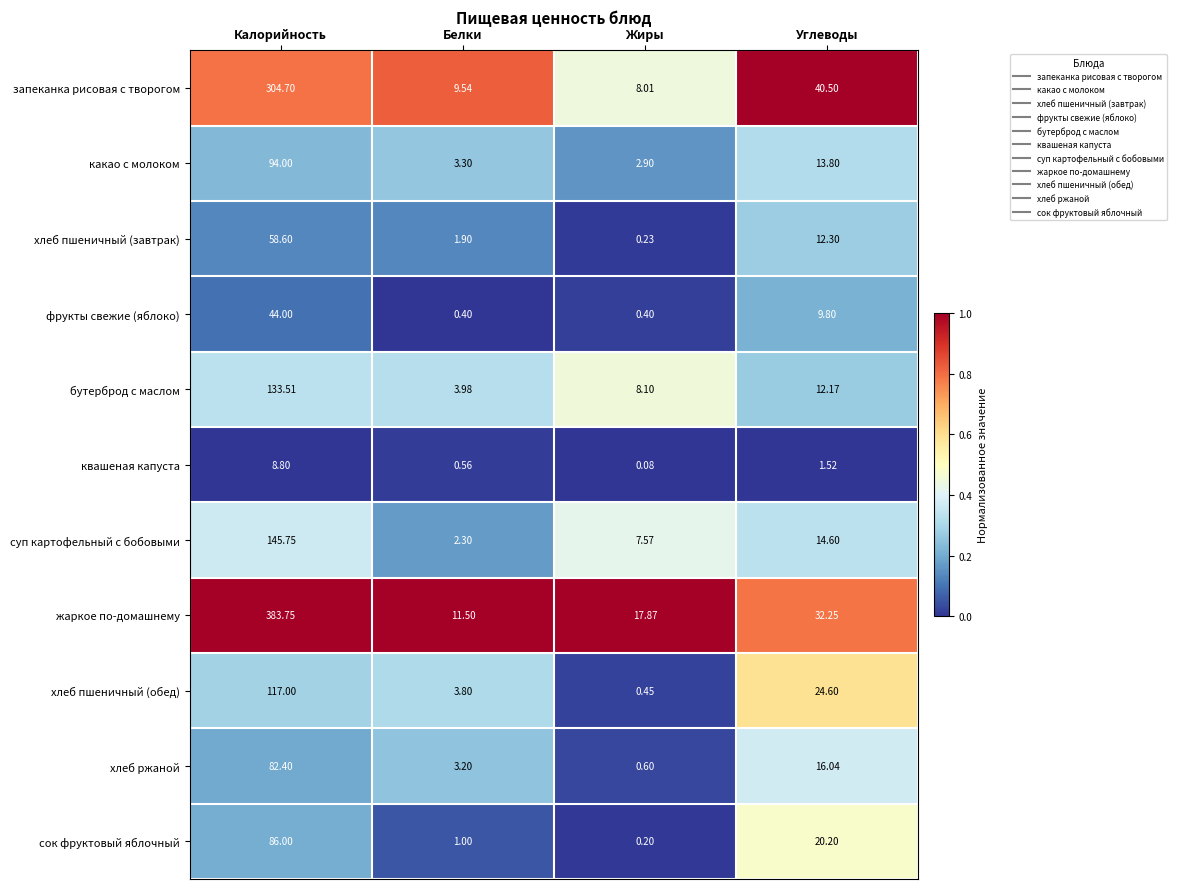

At which category is the sum across all series the highest?

Калорийность